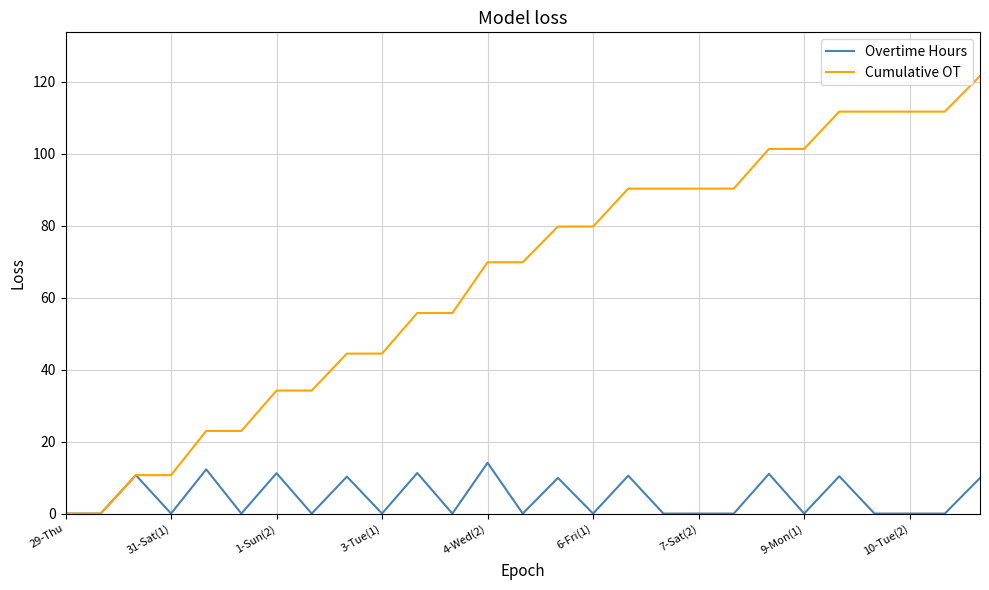

What is the maximum value shown in the chart?

121.6